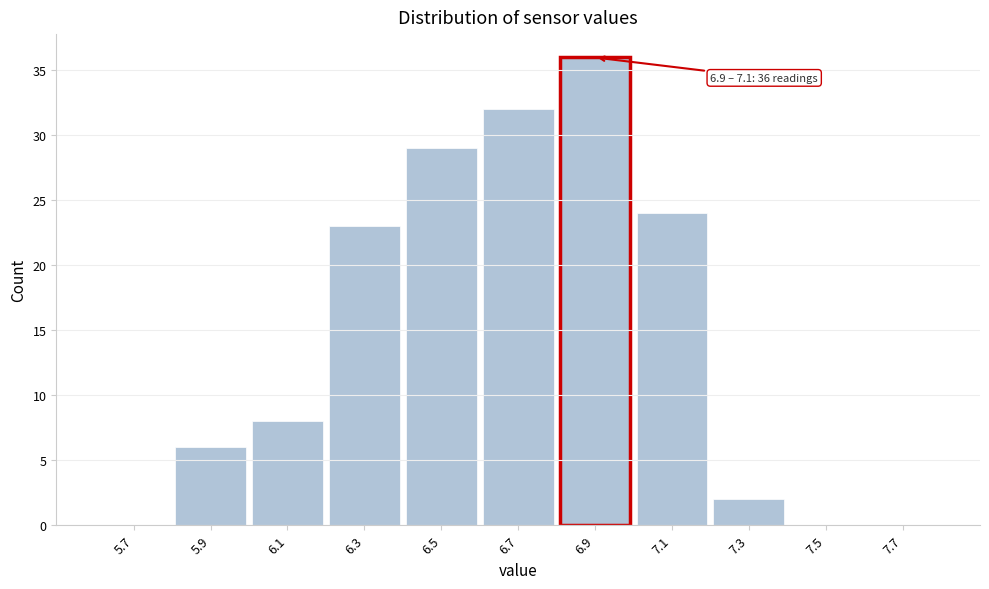

Reading right to left, list all the values displayed in this chart.

7.7=0	7.5=0	7.3=2	7.1=24	6.9=36	6.7=32	6.5=29	6.3=23	6.1=8	5.9=6	5.7=0